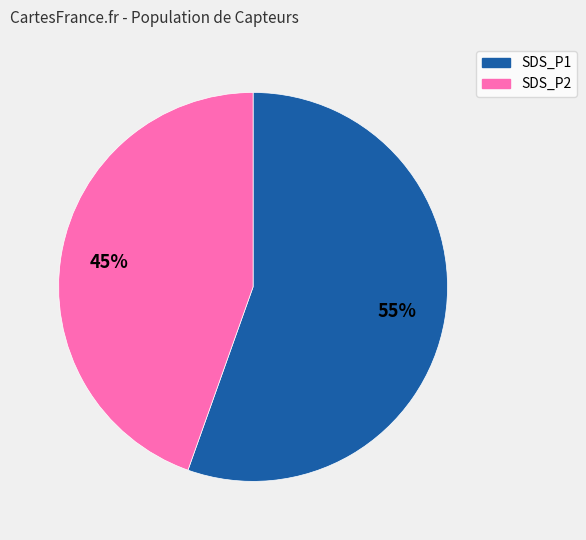

How many slices are in this pie chart?

2